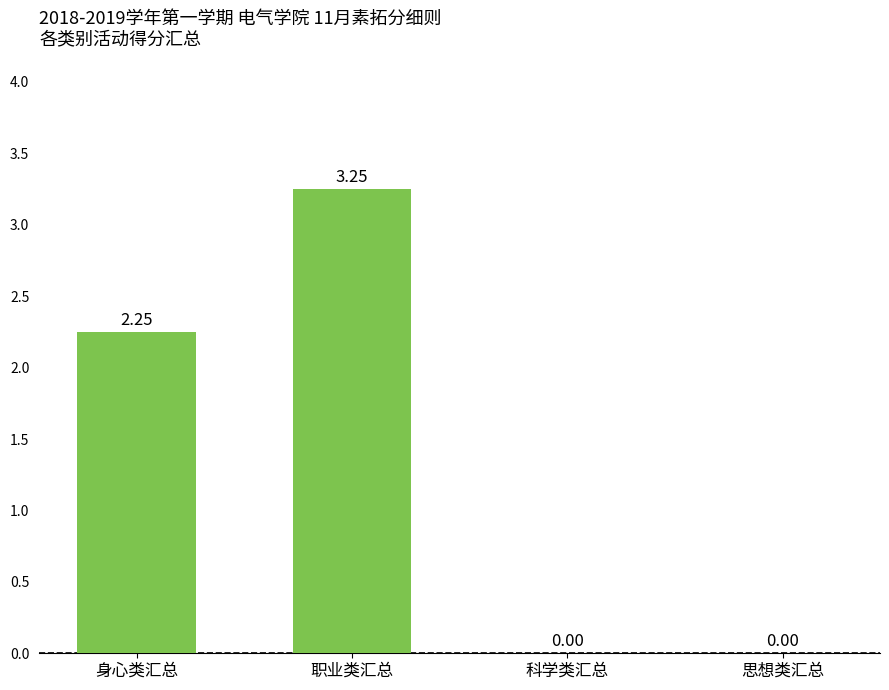

What is the average value?

1.4